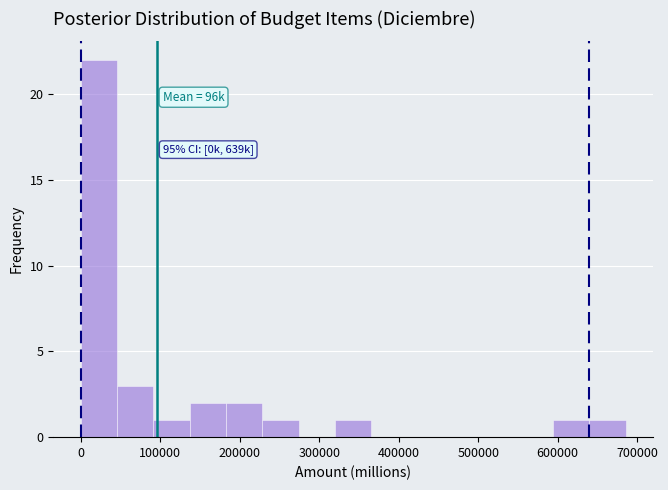

Which range on the x-axis has the tallest bar?

0 to 50000